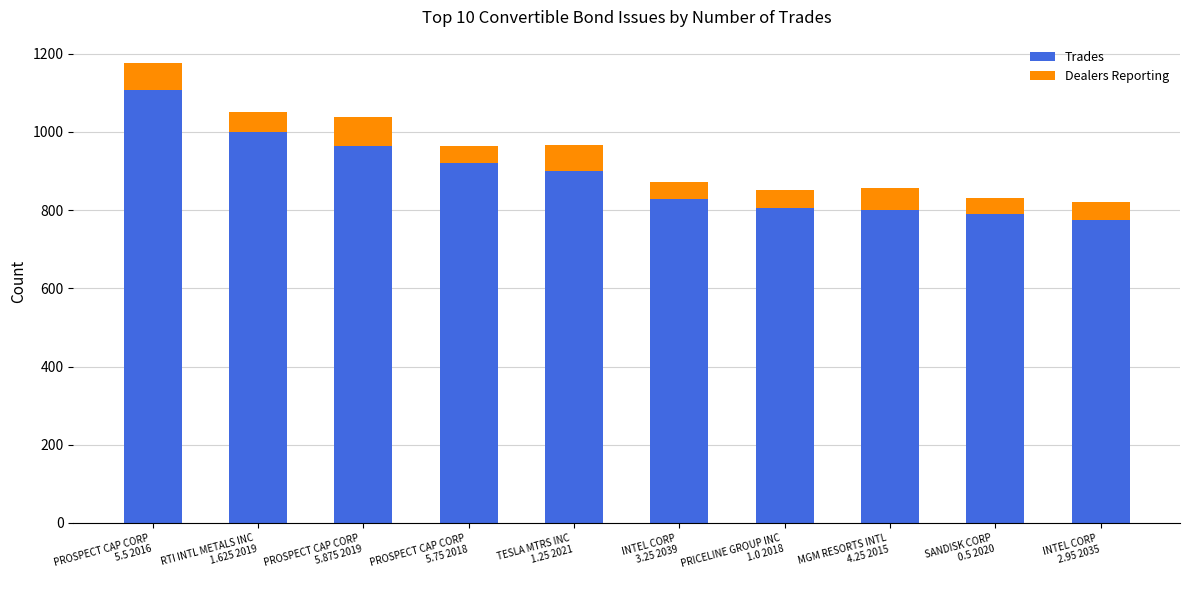

Reading right to left, what are the values for Trades?

775	789	799	805	828	899	920	965	1001	1106